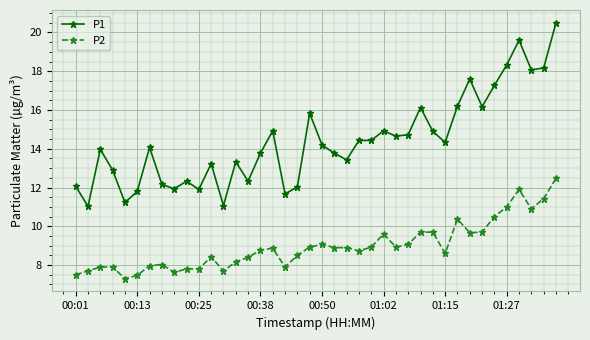

What is the maximum value for P1?

20.5